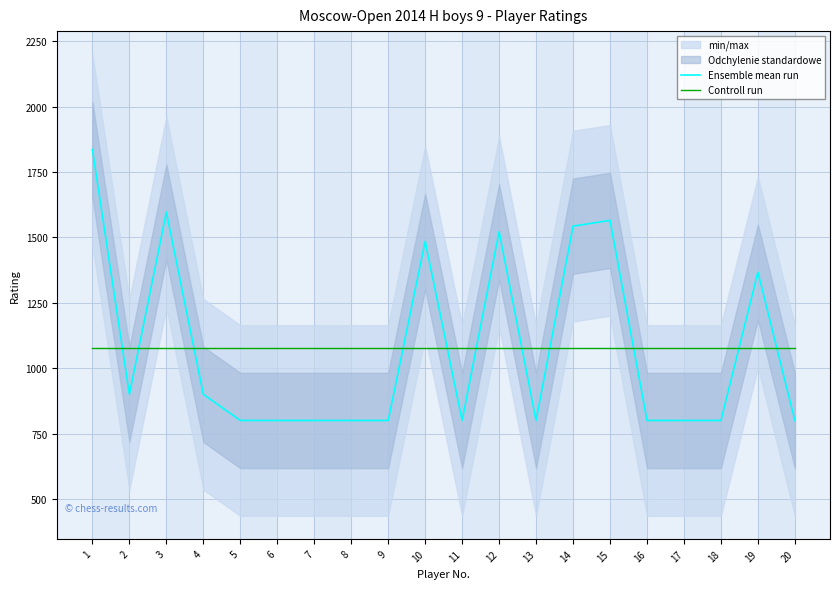

Where is Controll run nearest to the value 1075?

1